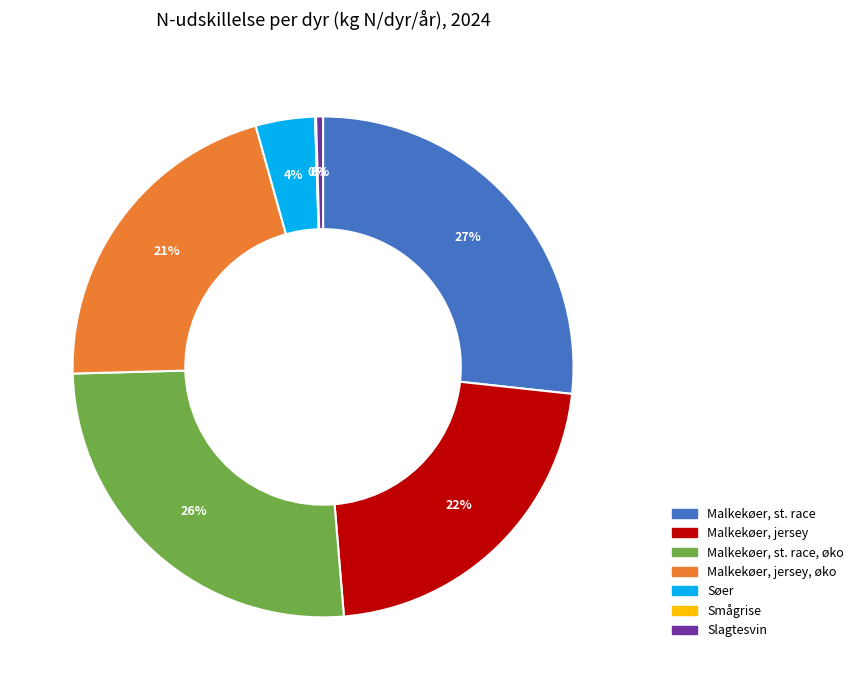

To the nearest percent, what is the difference between the largest and smallest slice percentages?

27%